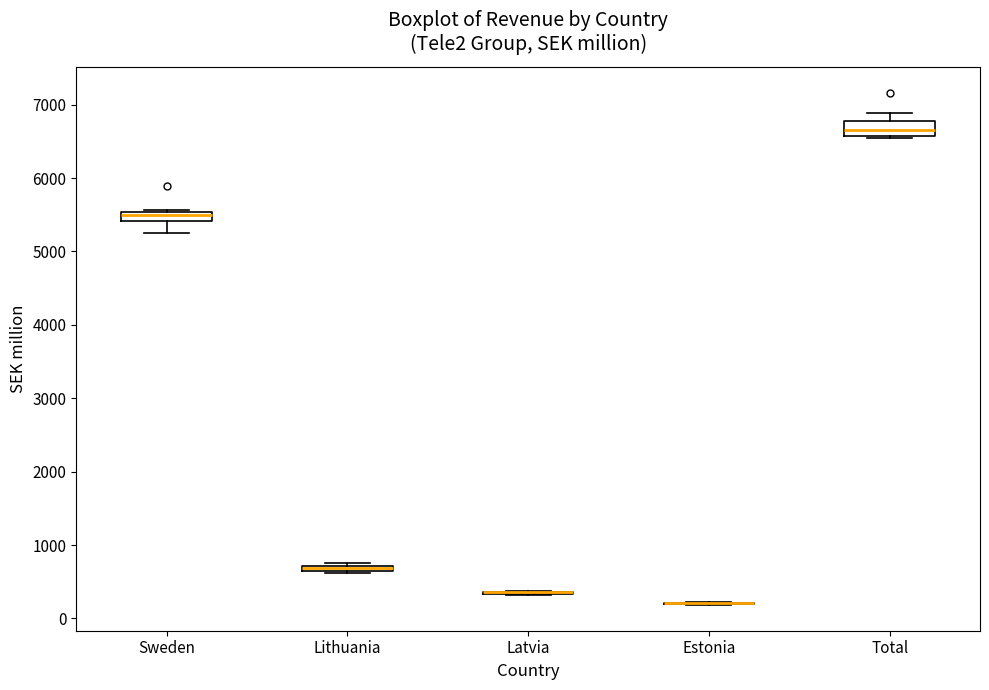

Where is the lower edge of the box for Total on the y-axis? The values are not printed on the chart, so give them approximately, as read against the axis.

6600